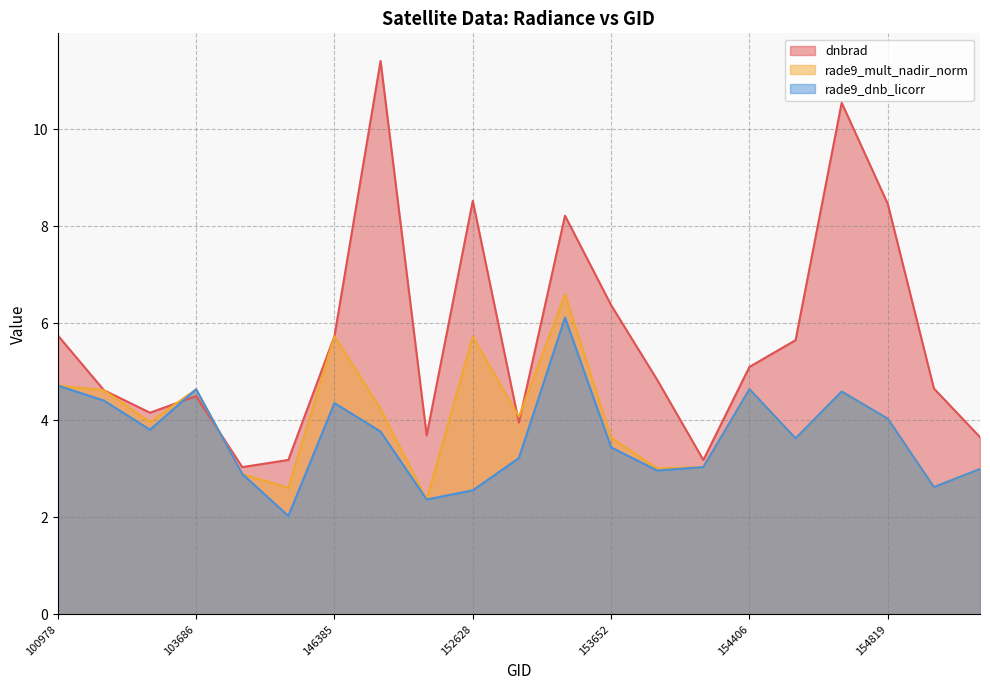

Is it true that rade9_dnb_licorr equals 4.7 at 154022?

False